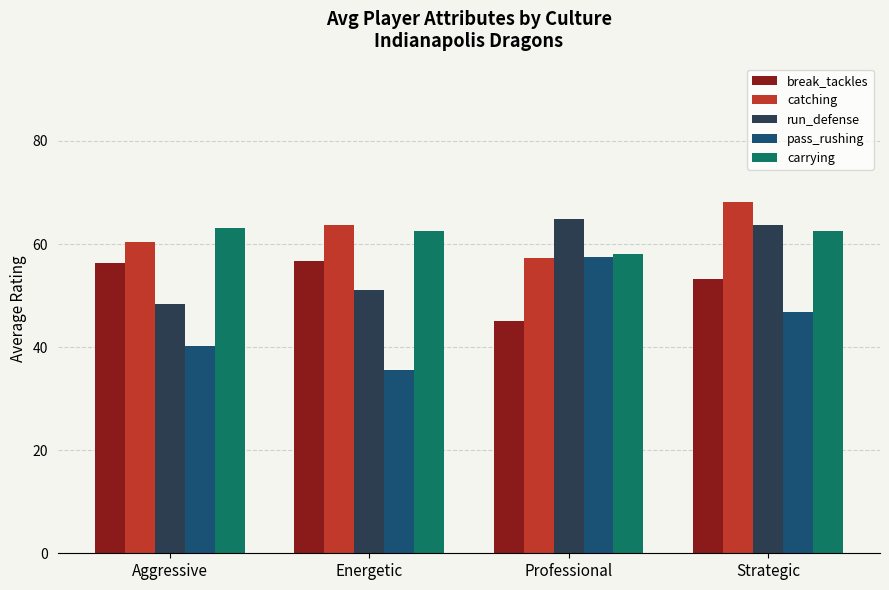

What is the label of the 2nd bar from the left?

Energetic